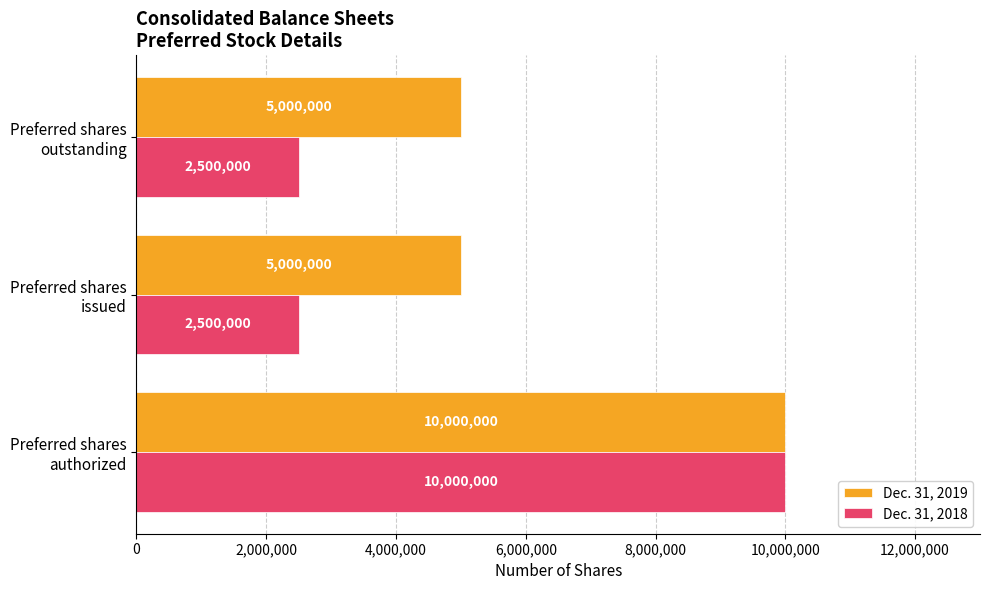

How many values in the Dec. 31, 2019 series exceed 5000000?

1